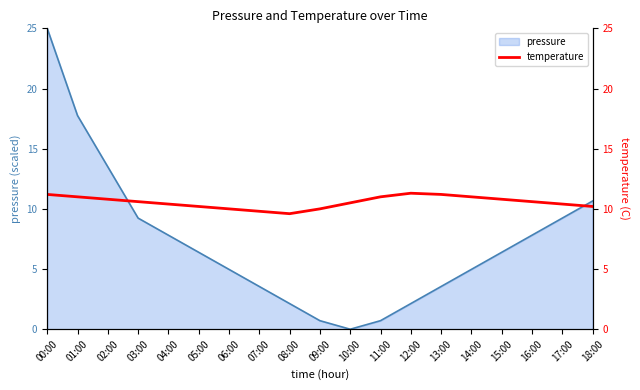

What is the difference between the maximum and minimum values?

1.7